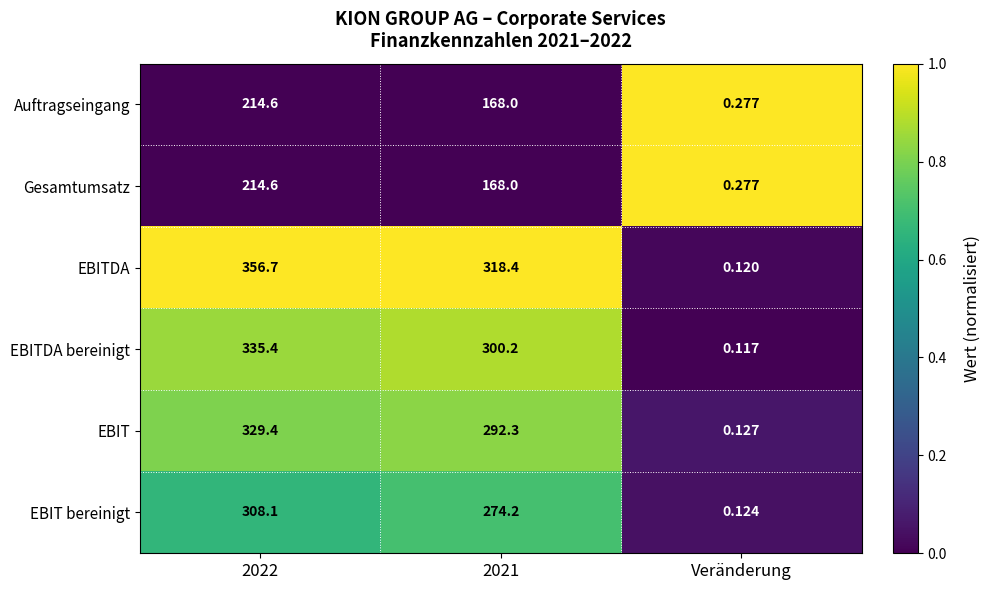

Which series has the largest total across all categories?

EBITDA